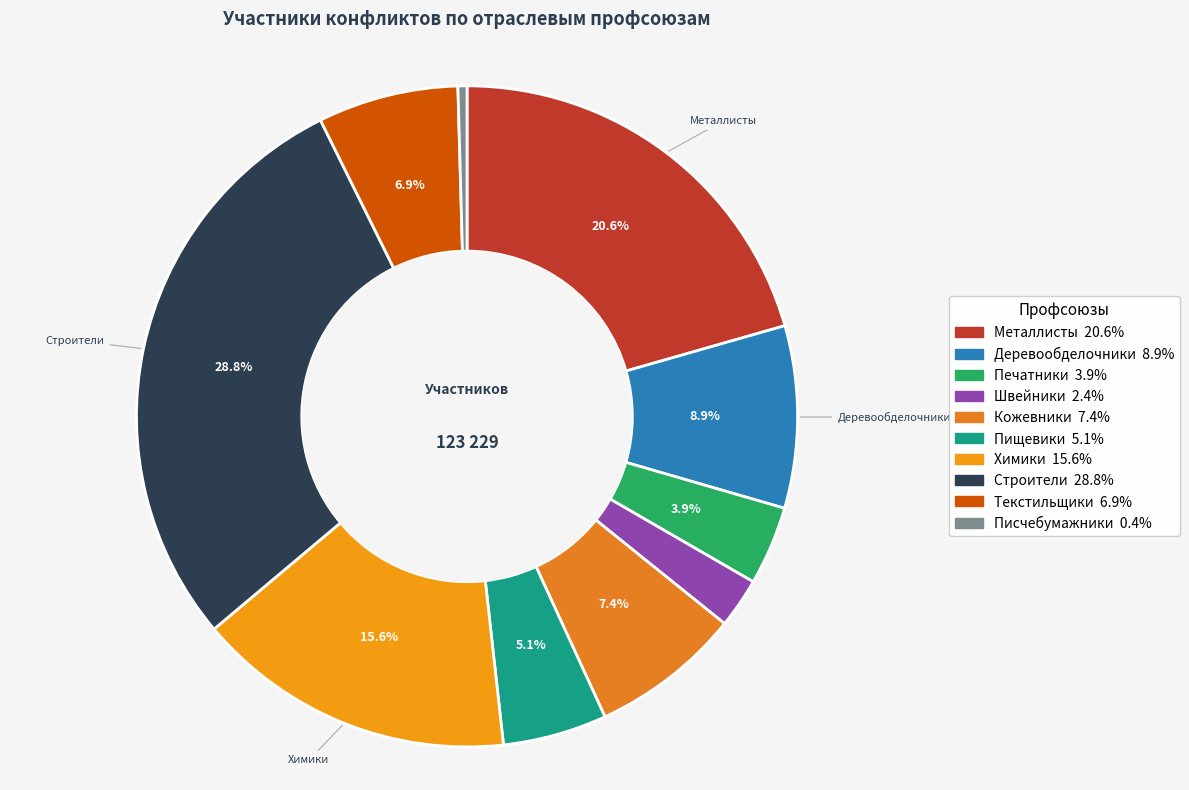

How many segments does this pie chart have?

10